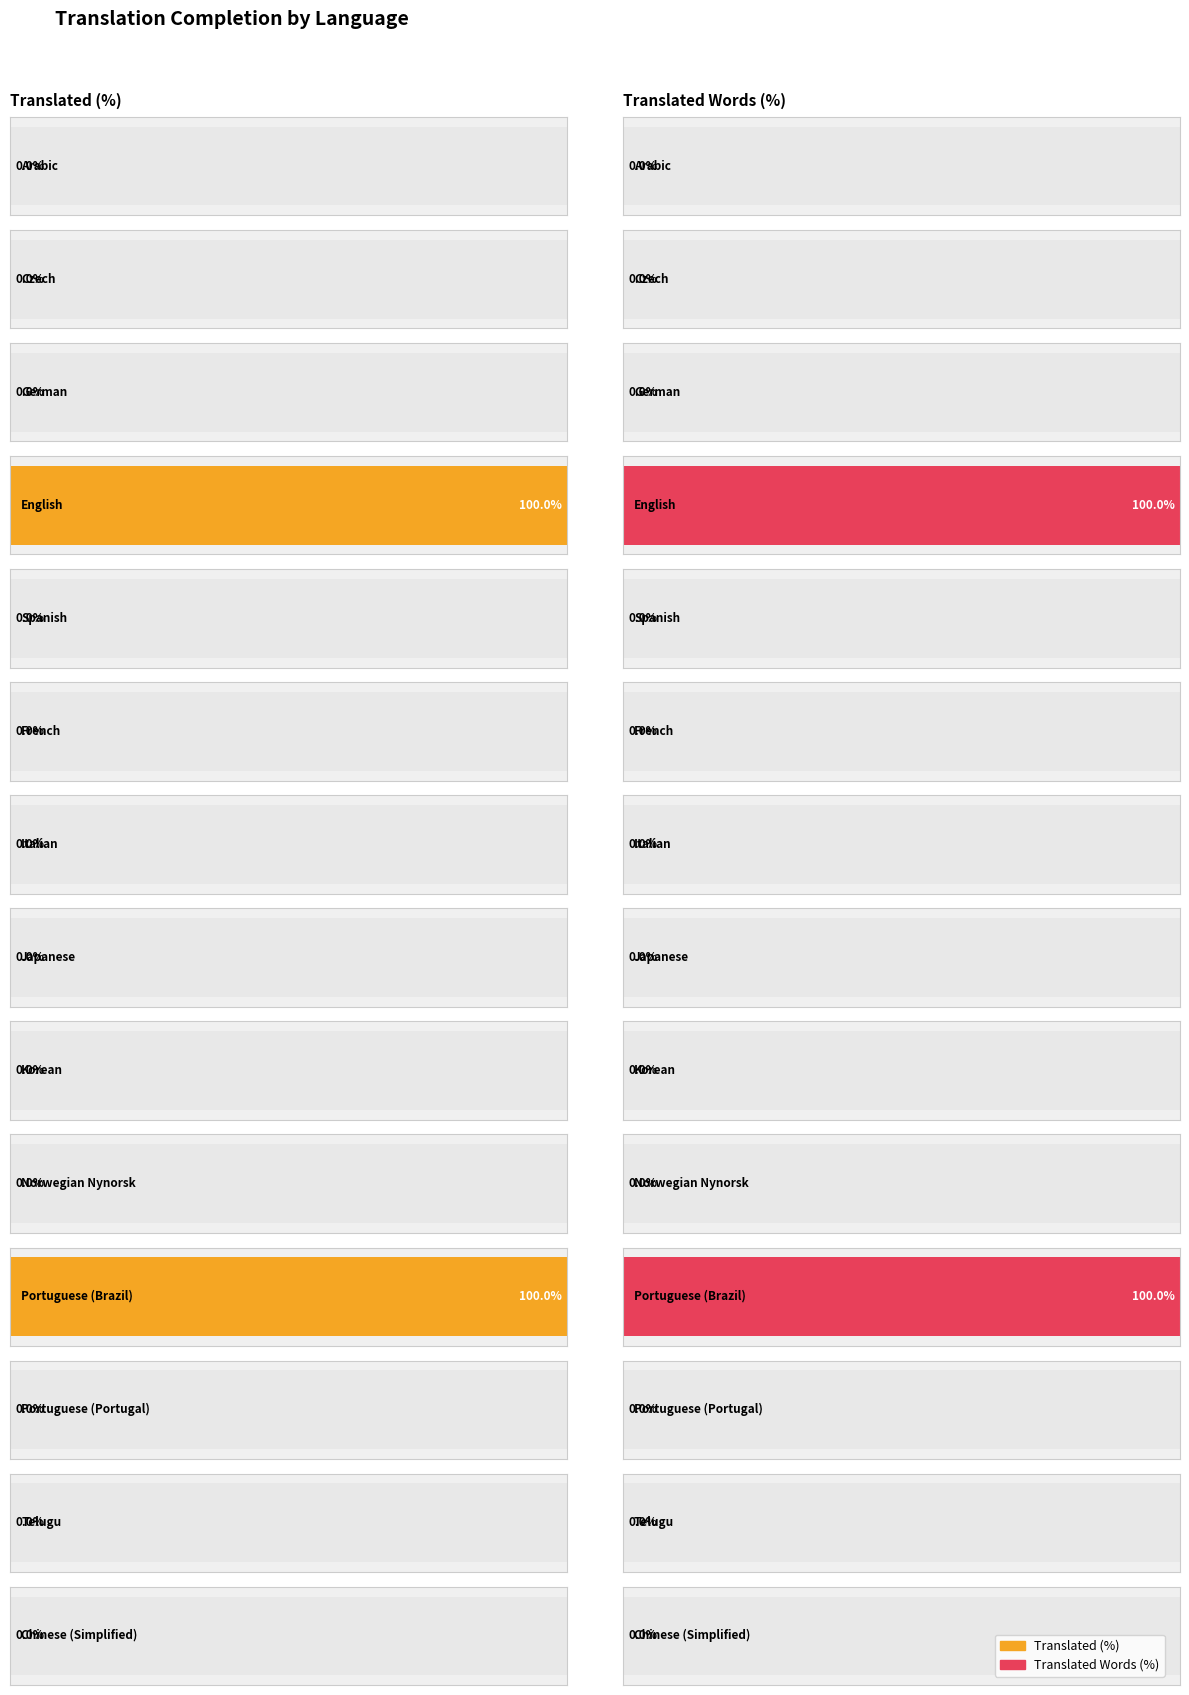

Are the bars grouped side by side (vs. stacked)?

Yes